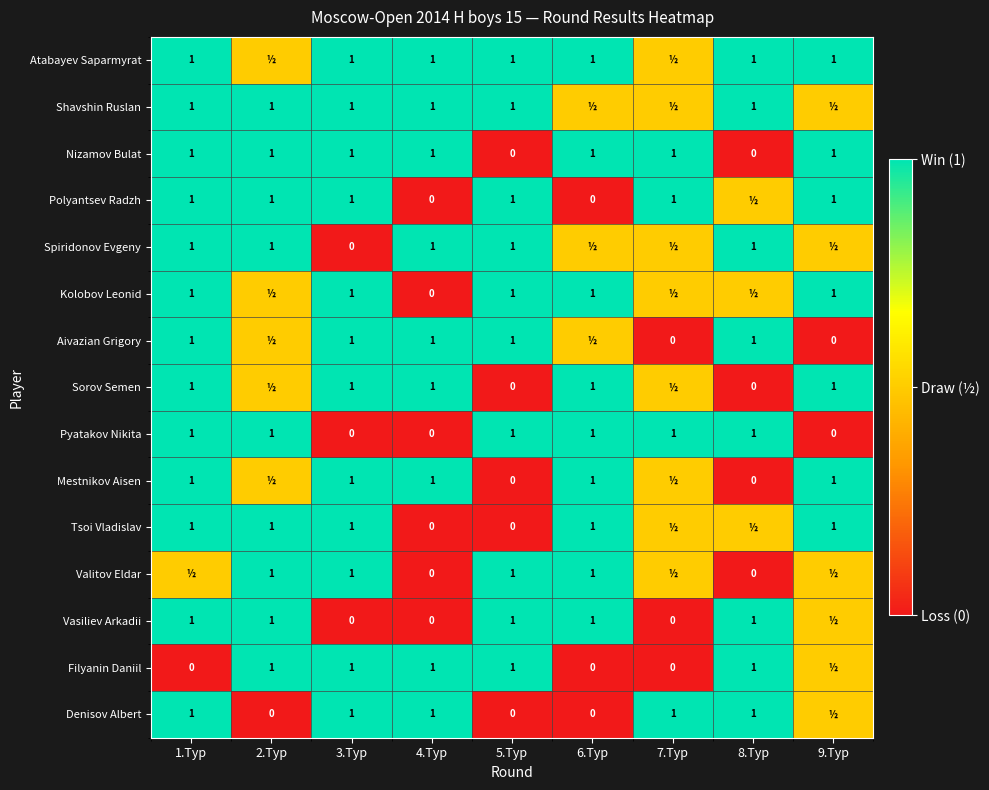

What is the sum of all Nizamov Bulat values?

7.0